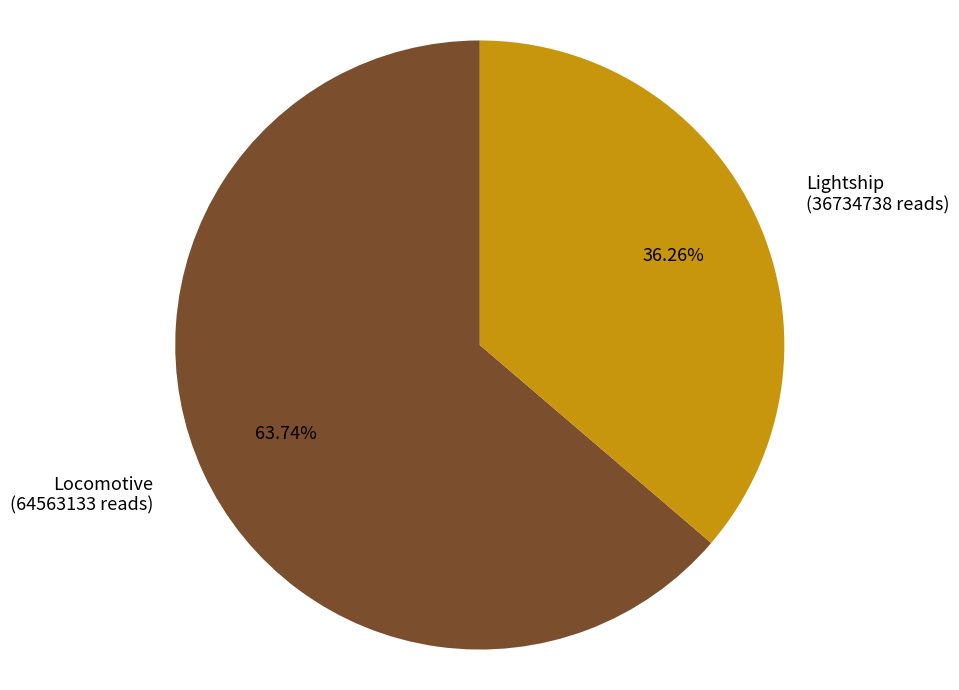

What is the total percentage of Lightship and Locomotive?

100.0%